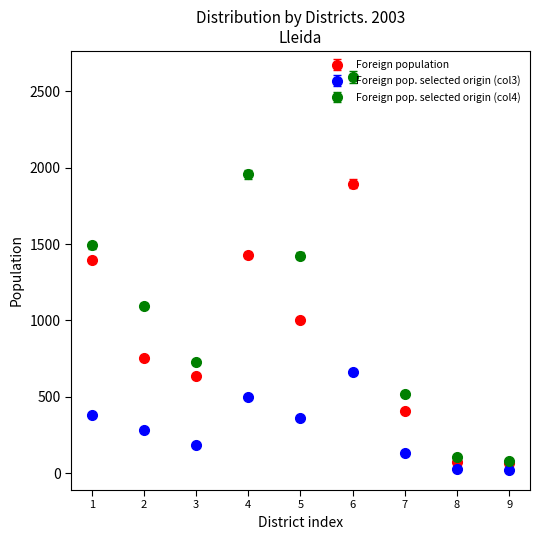

Which series has the widest spread of values?

Foreign pop. selected origin (col4)